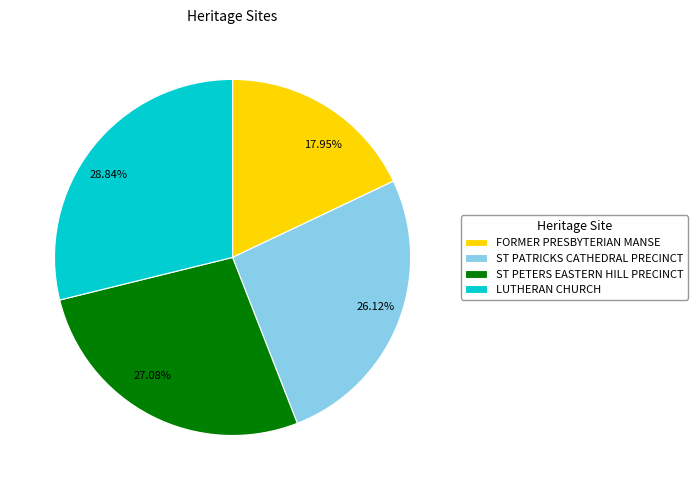

True or false: LUTHERAN CHURCH accounts for 29% of the total.

True